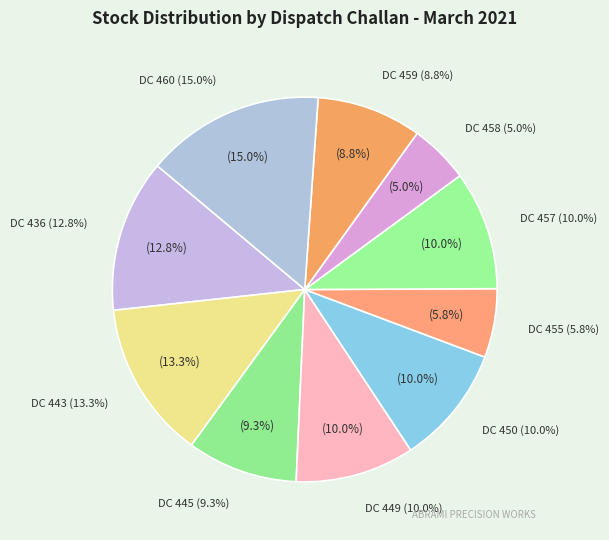

Which has a higher value, DC 457 or DC 459?

DC 457